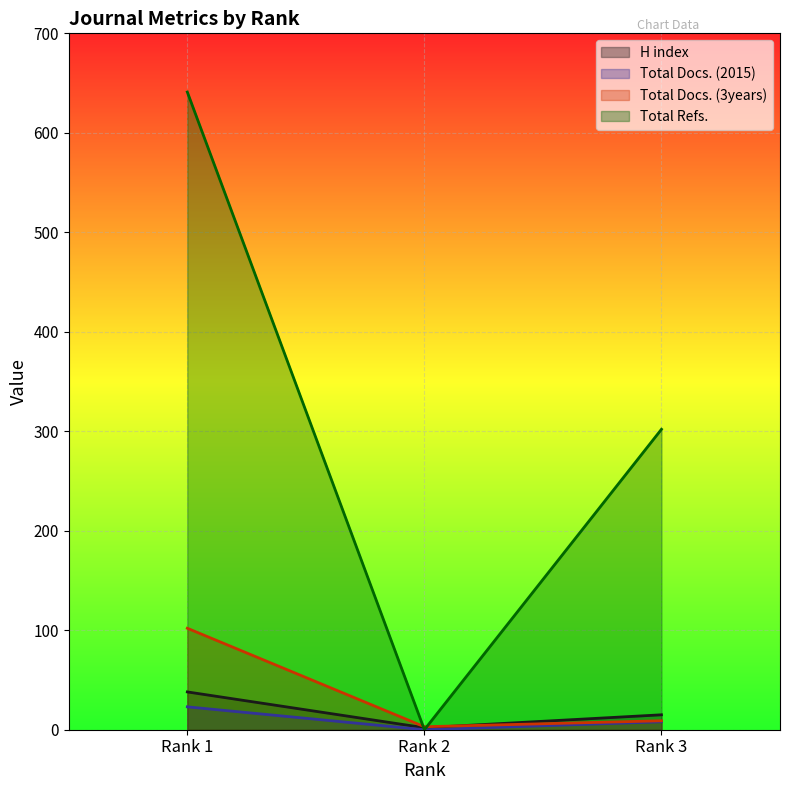

Which series changed the most between Rank 2 and Rank 3?

Total Refs.